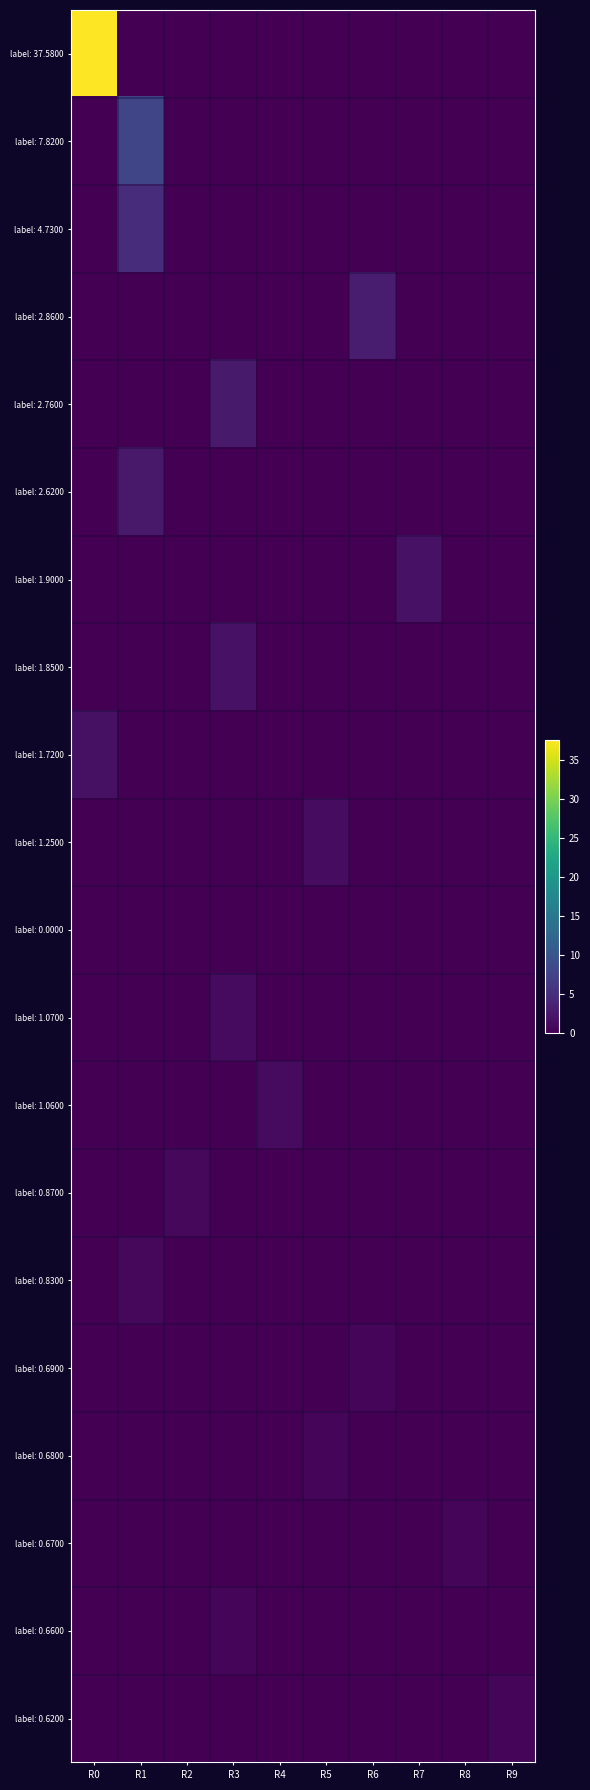

Which series changed the most between R0 and R1?

label: 37.5800